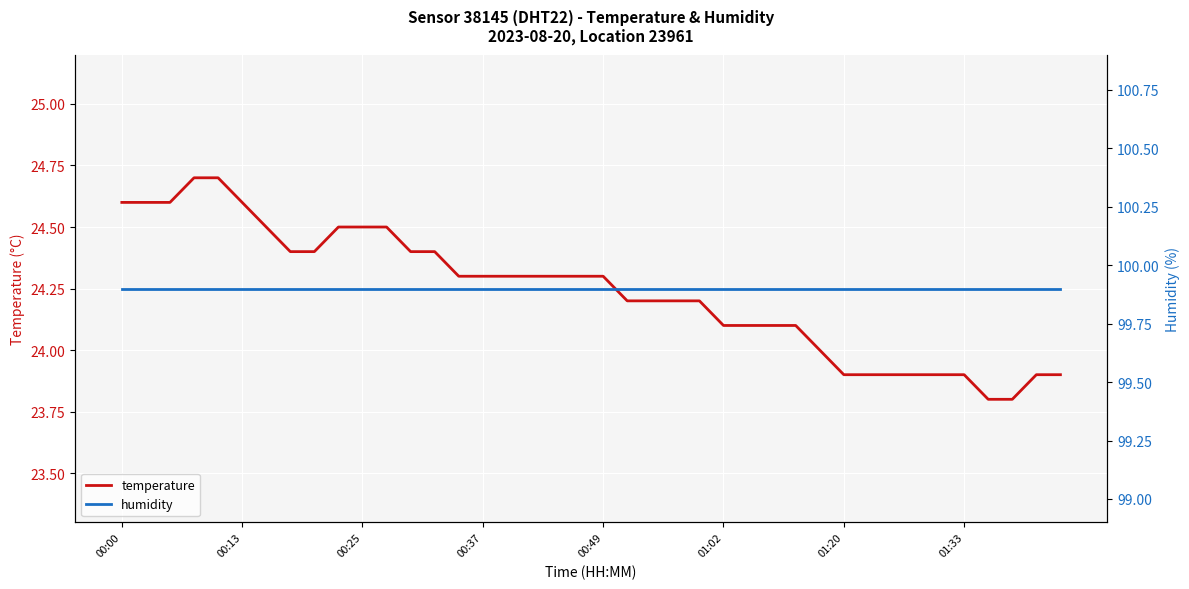

The temperature series shows 35.5 at 12. True or false?

False